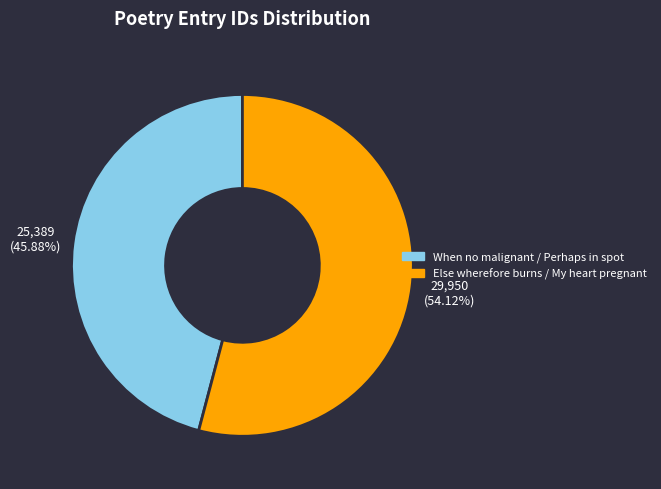

Does any single category account for the majority?

Yes